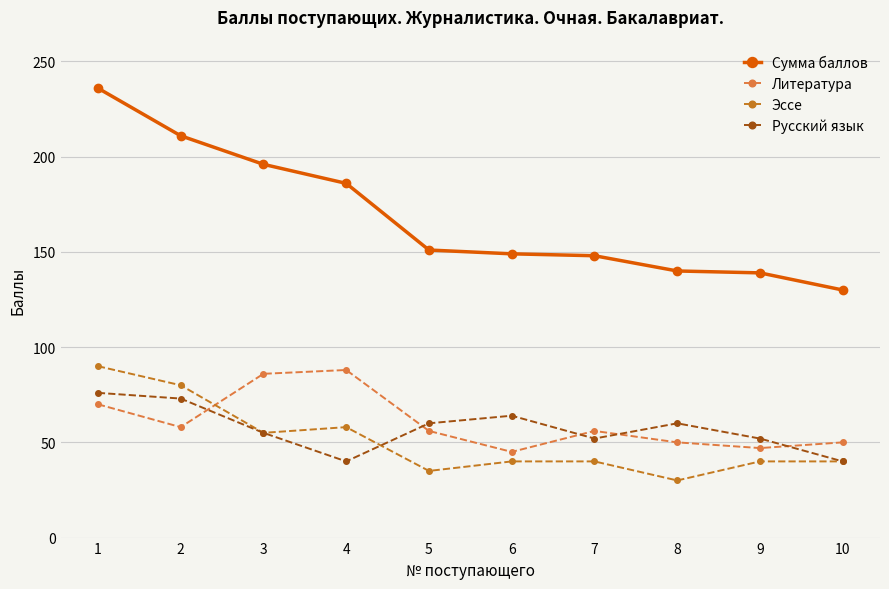

At which category is the sum across all series the highest?

1